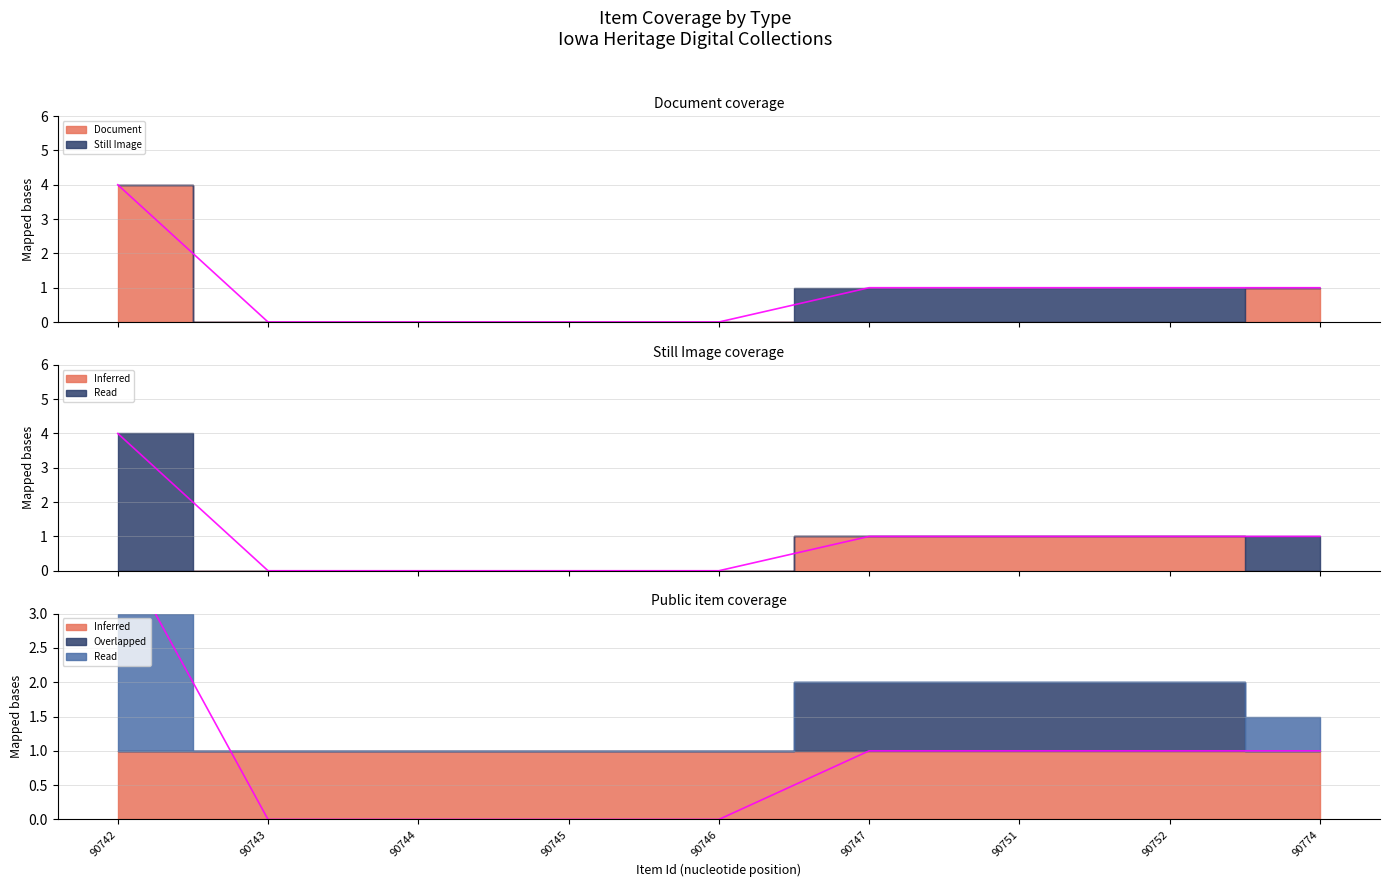

How many lines are shown in the chart?

3